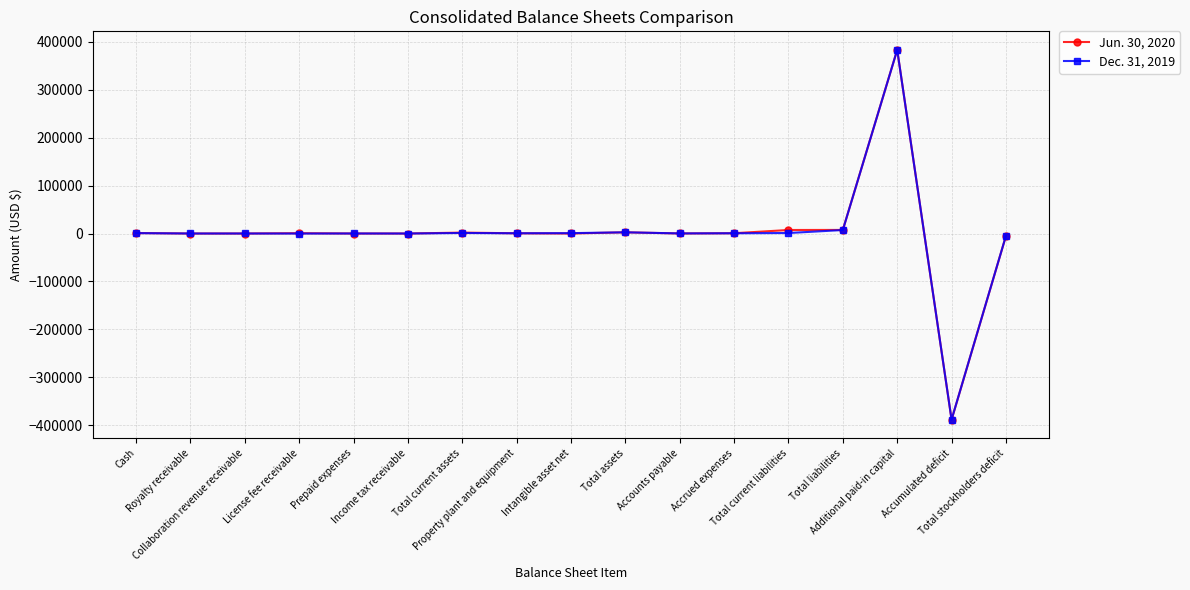

What is the maximum value shown in the chart?

383079